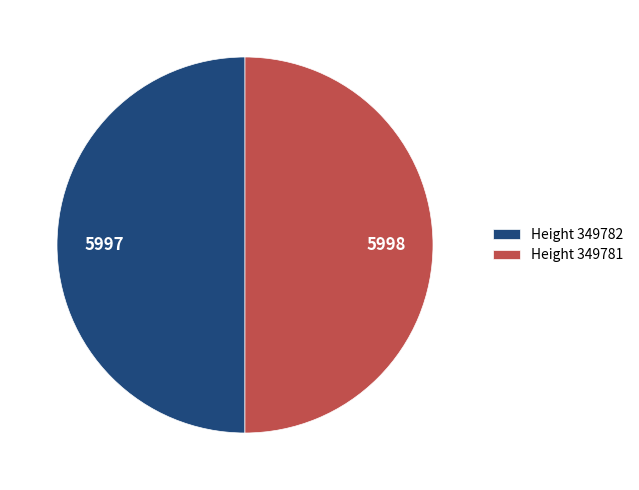

Combined, do Height 349781 and Height 349782 account for over 50%?

Yes